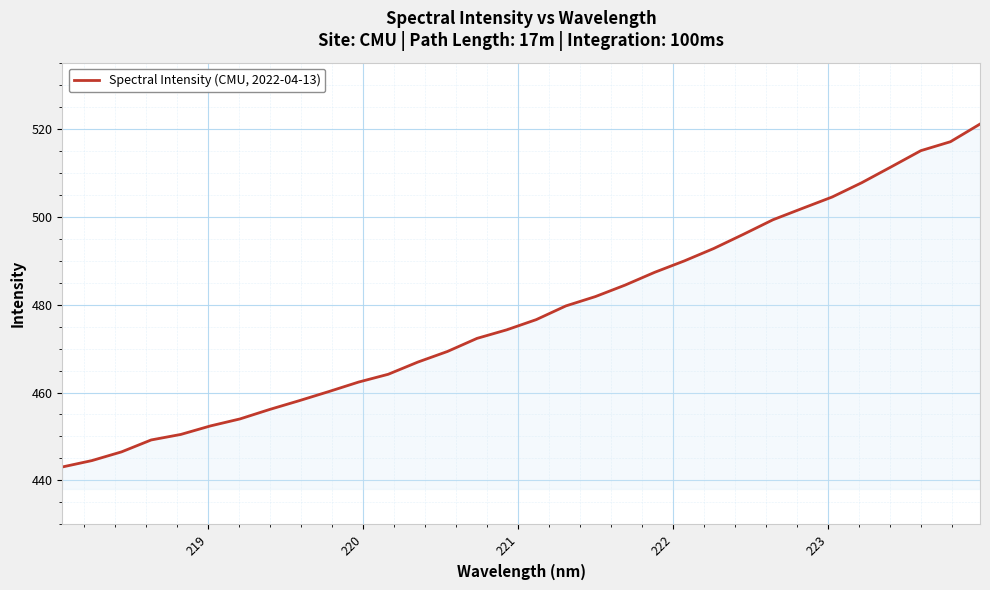

What is the smallest value displayed?

443.1